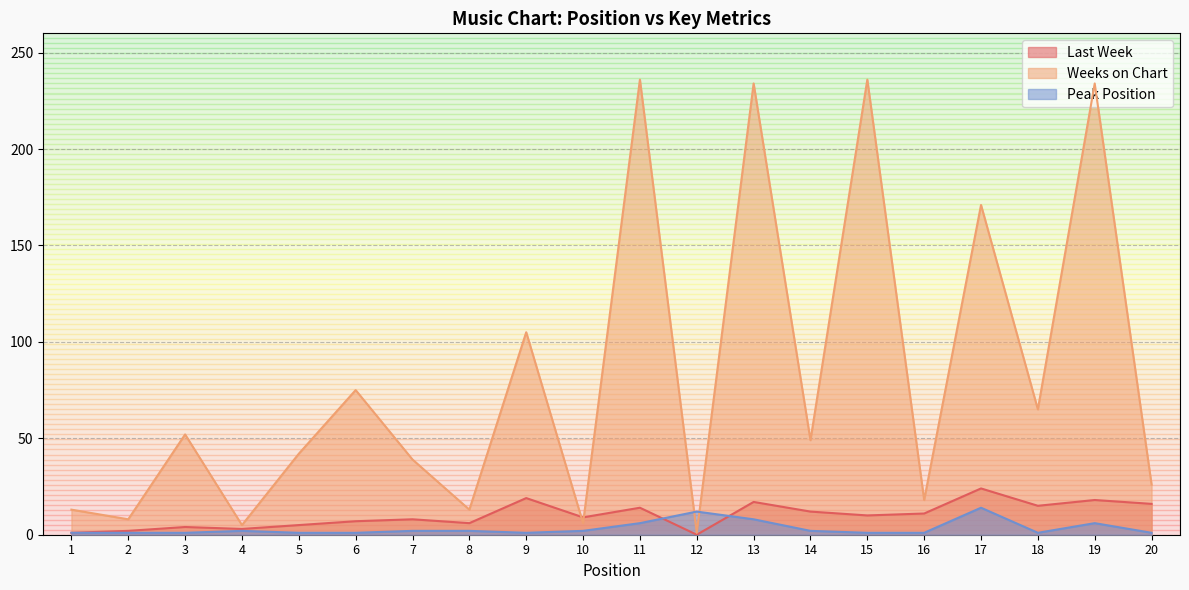

Does the chart have visible grid lines?

Yes